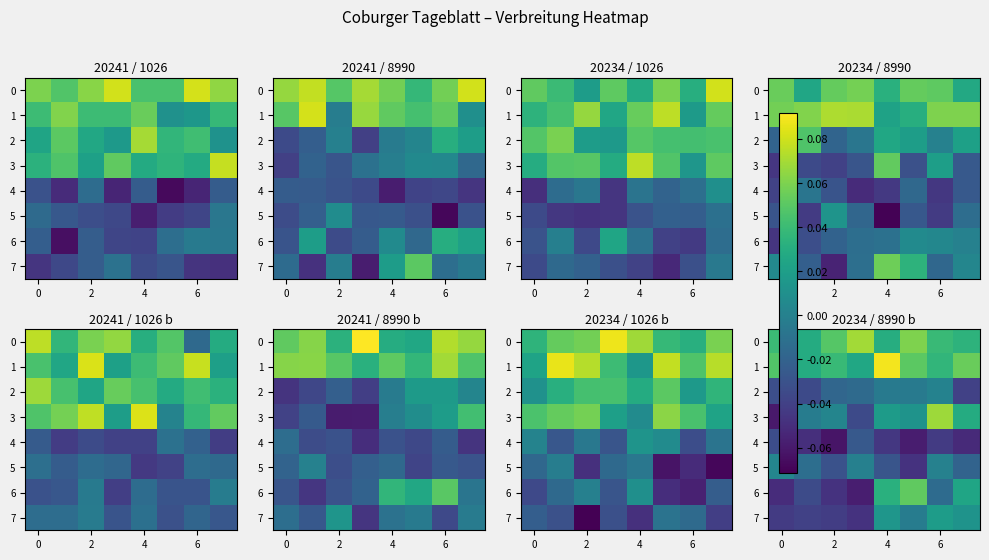

What is the total value across all series at 6?

0.1